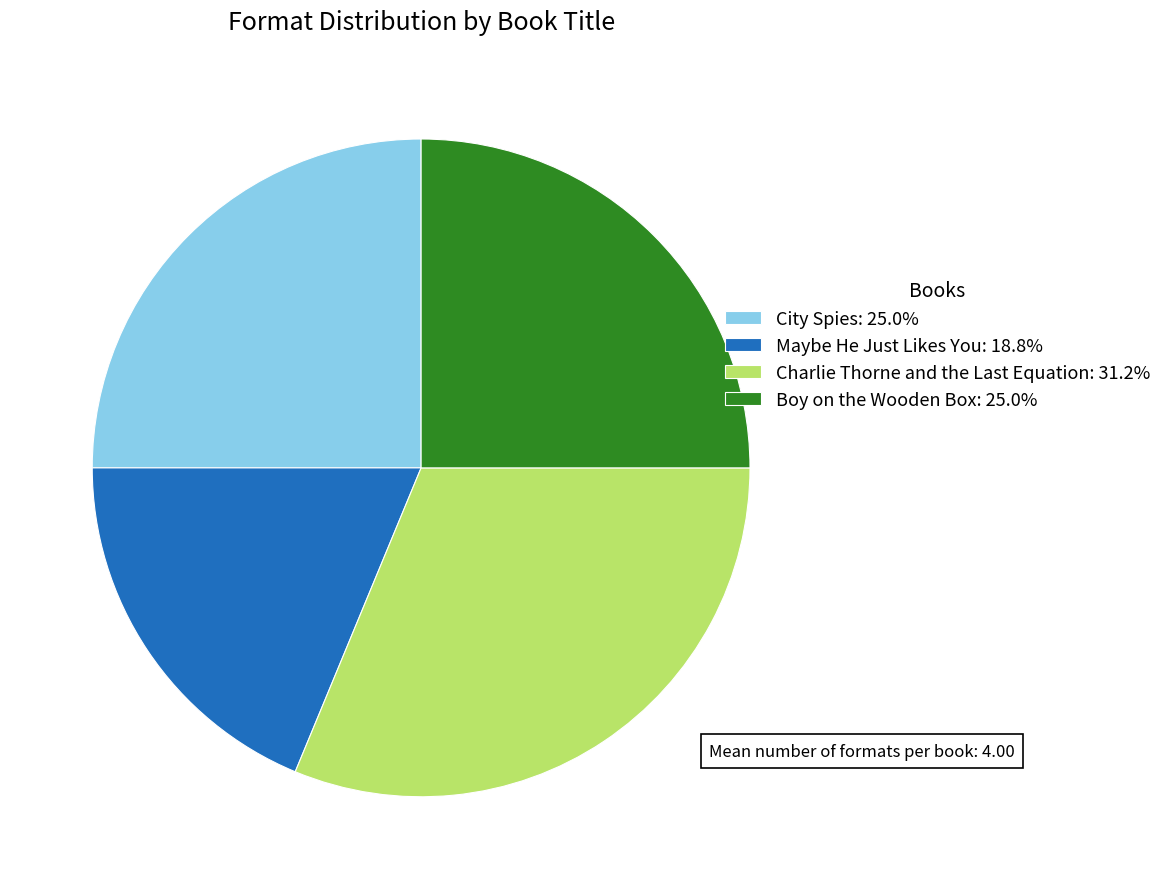

The Maybe He Just Likes You slice represents 11% of the pie. True or false?

False